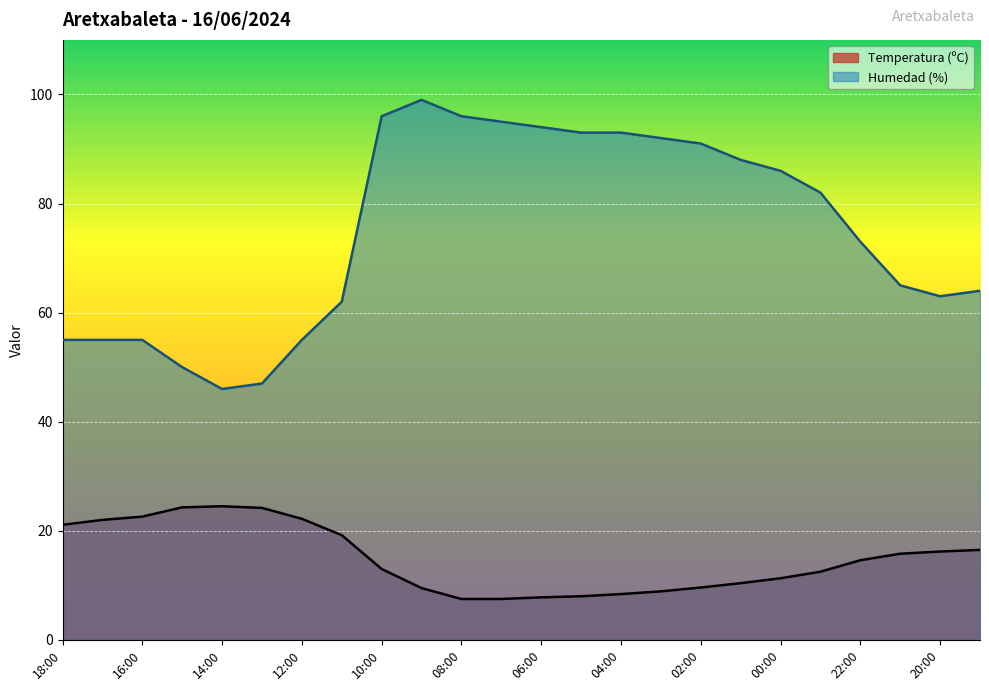

True or false: Humedad (%) has a value of 65.0 at 21:00.

True